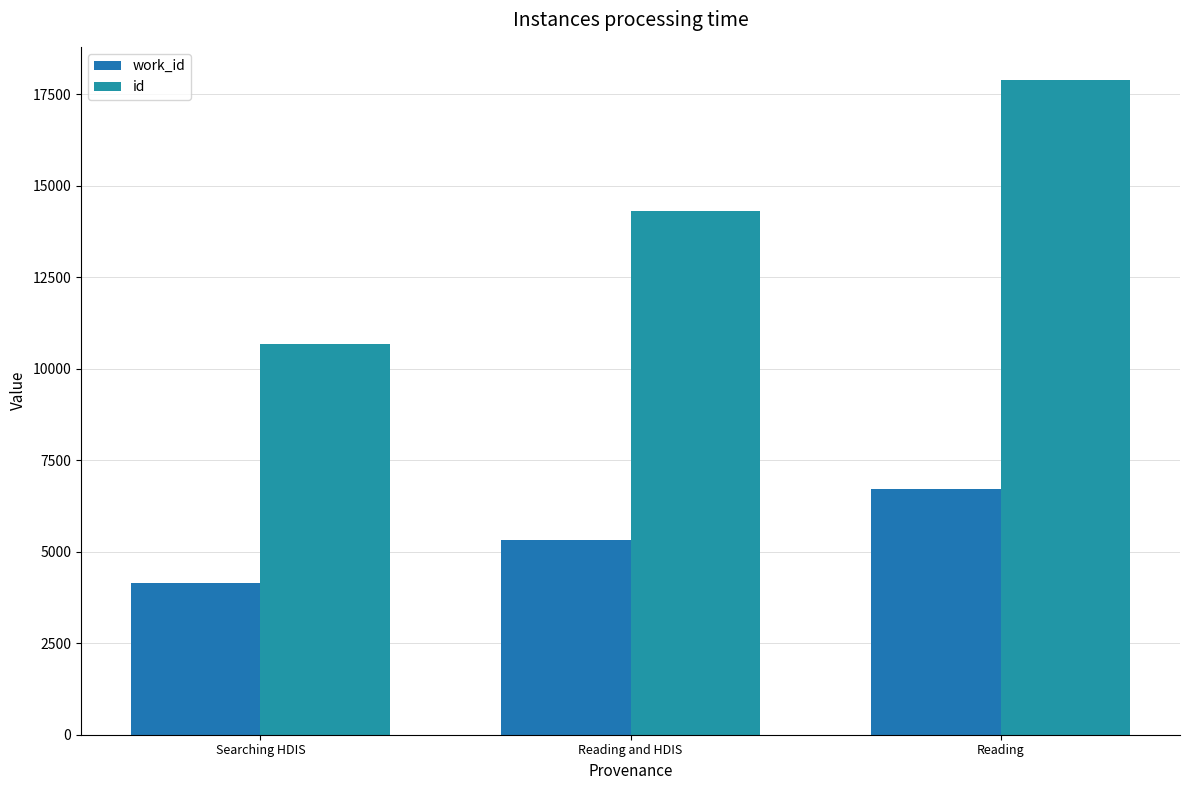

Rank the series by their average value, from highest to lowest.

id, work_id